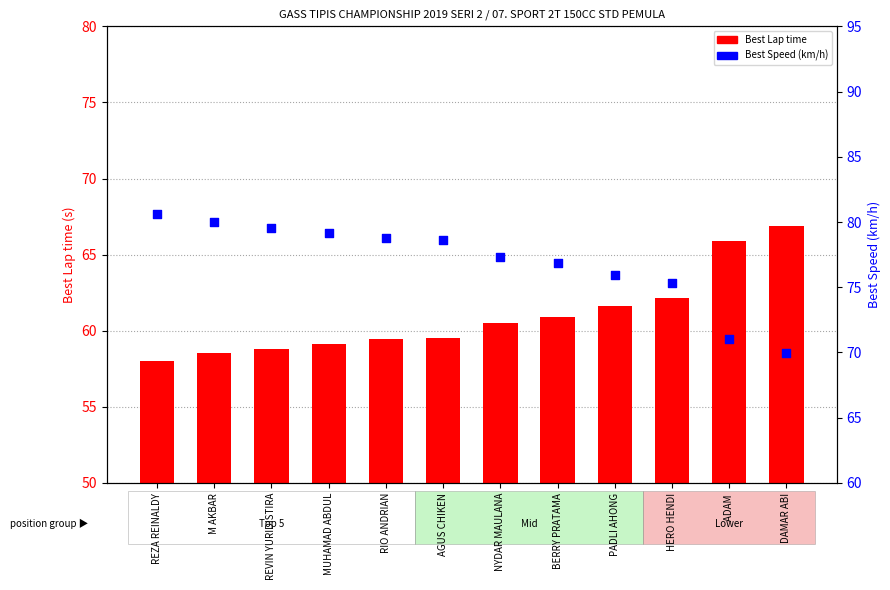

What is the total value across all series at RIO ANDRIAN?

138.2